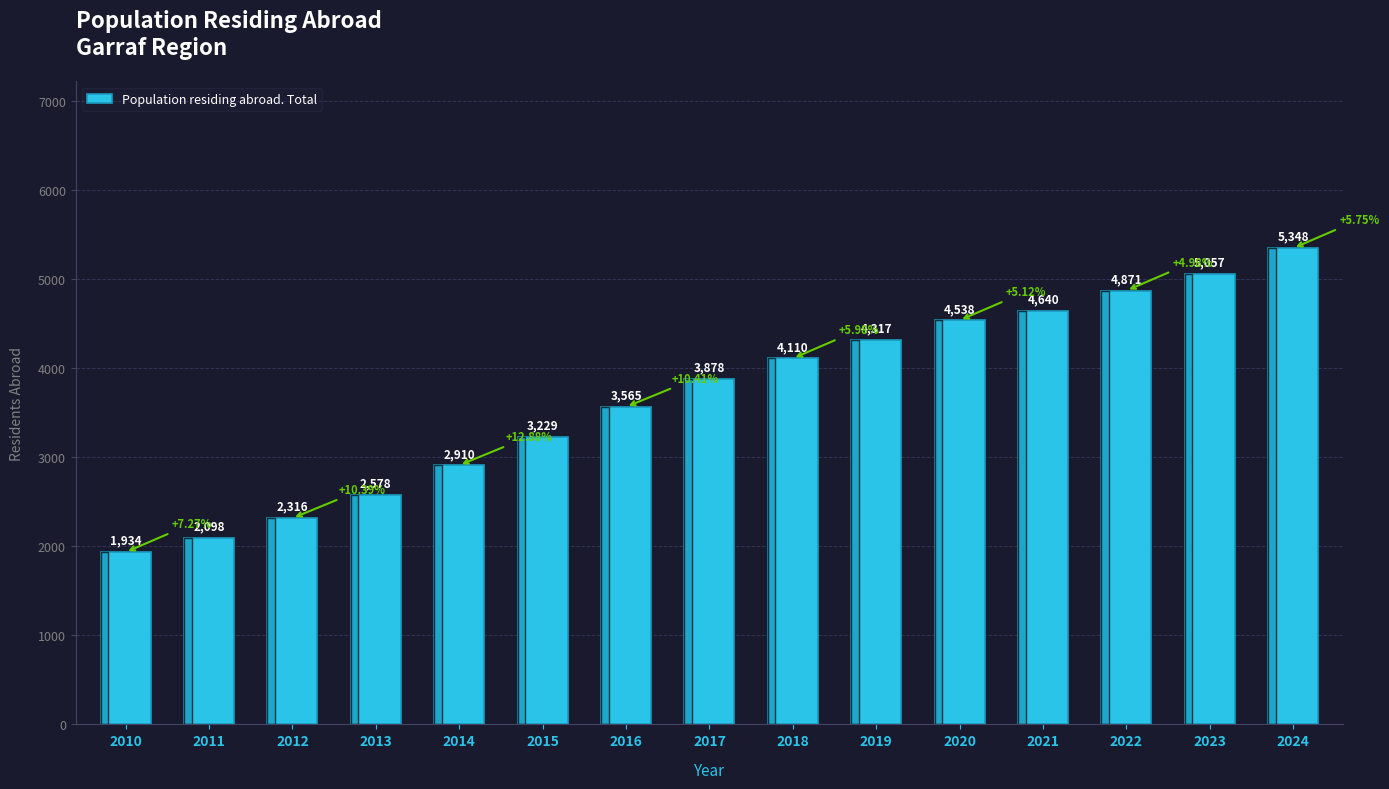

Does the chart contain stacked bars?

No